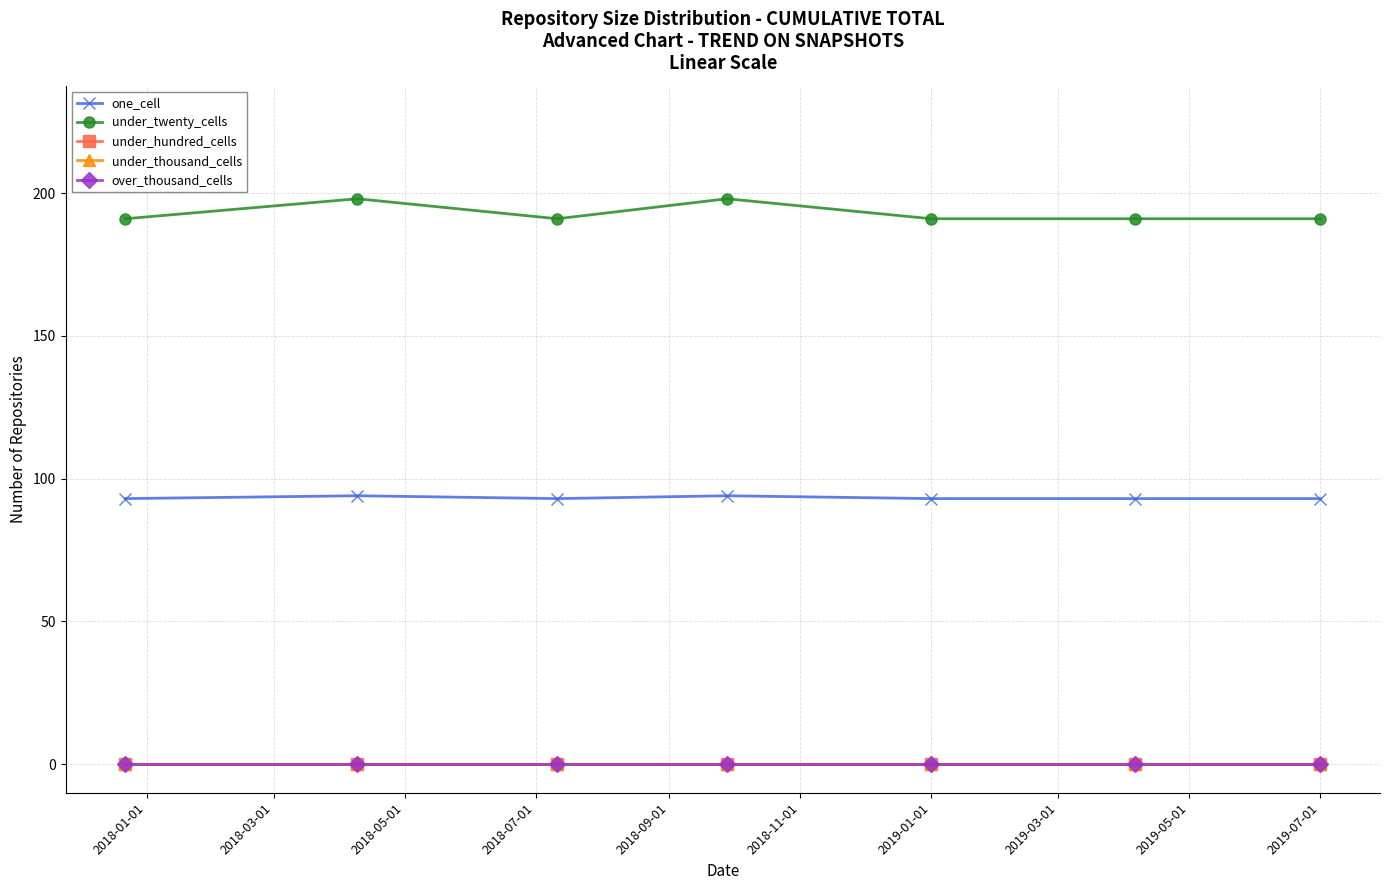

What is the label of the 7th point from the right?

2018-01-01